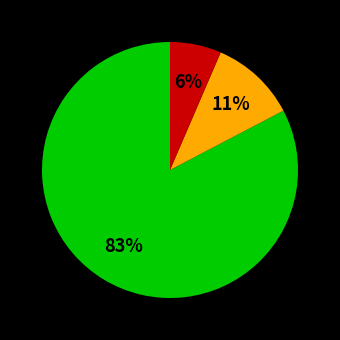

Does any single category account for the majority?

Yes